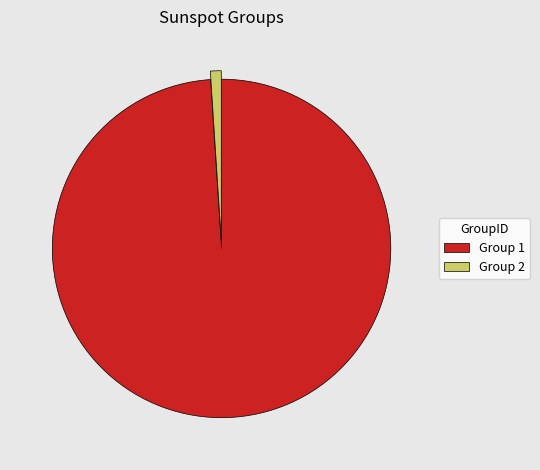

Rank the categories by value from highest to lowest.

Group 1, Group 2